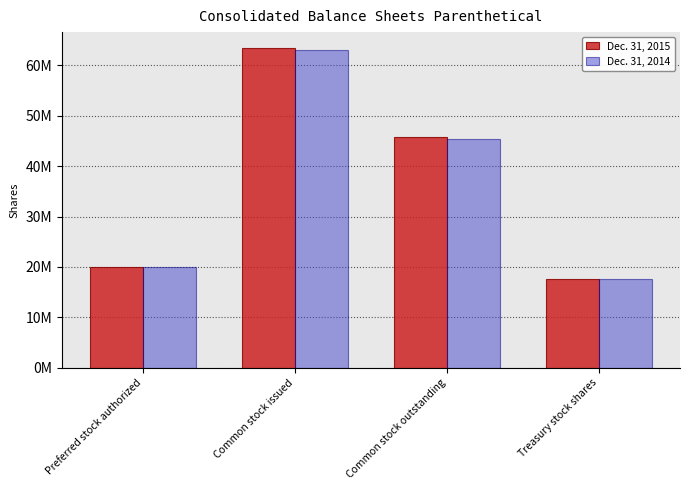

What is the value of the Dec. 31, 2015 bar at the 2nd from the left?

63407000